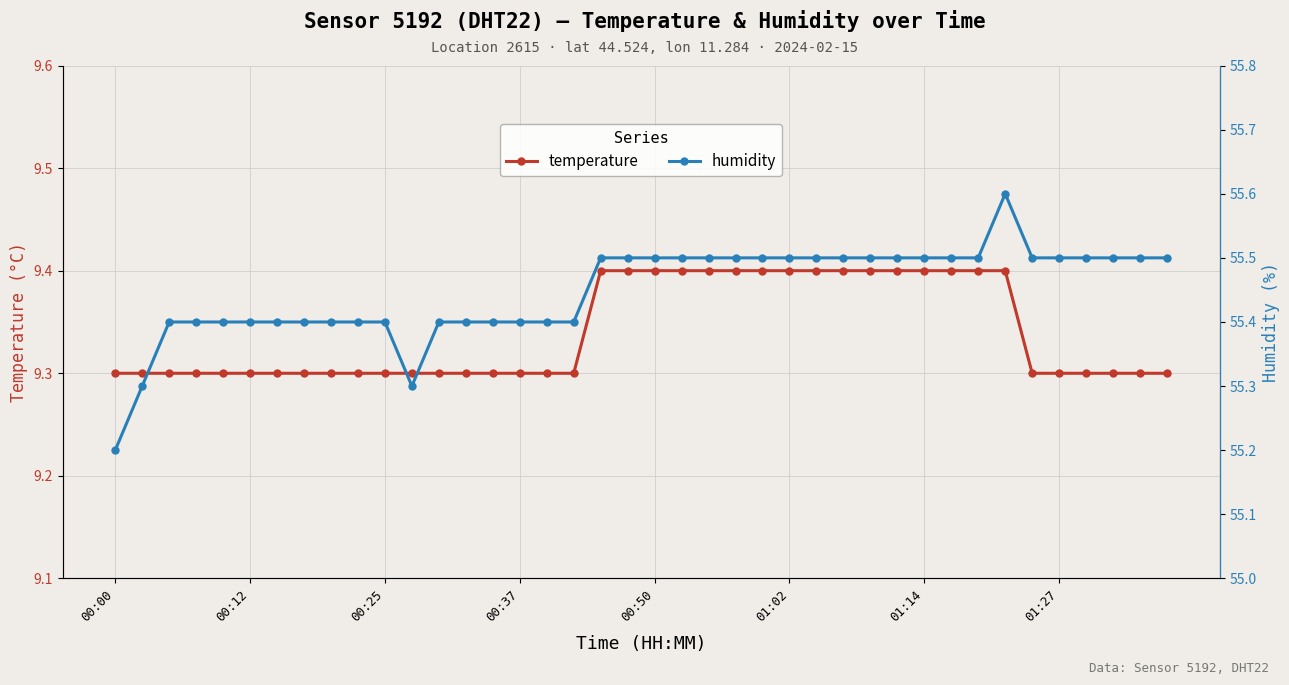

At which category is the sum across all series the highest?

33